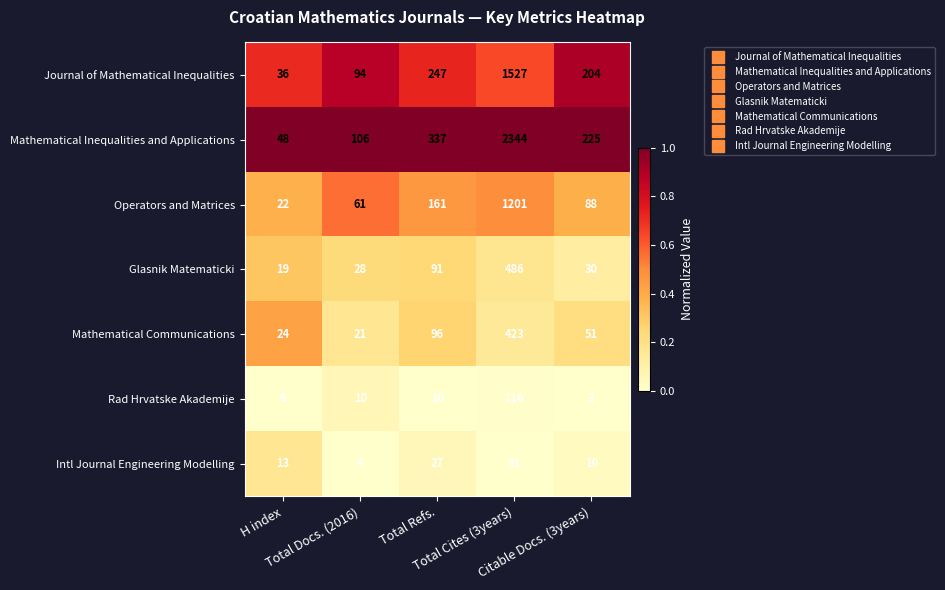

Which series changed the most between H index and Total Refs.?

Mathematical Inequalities and Applications